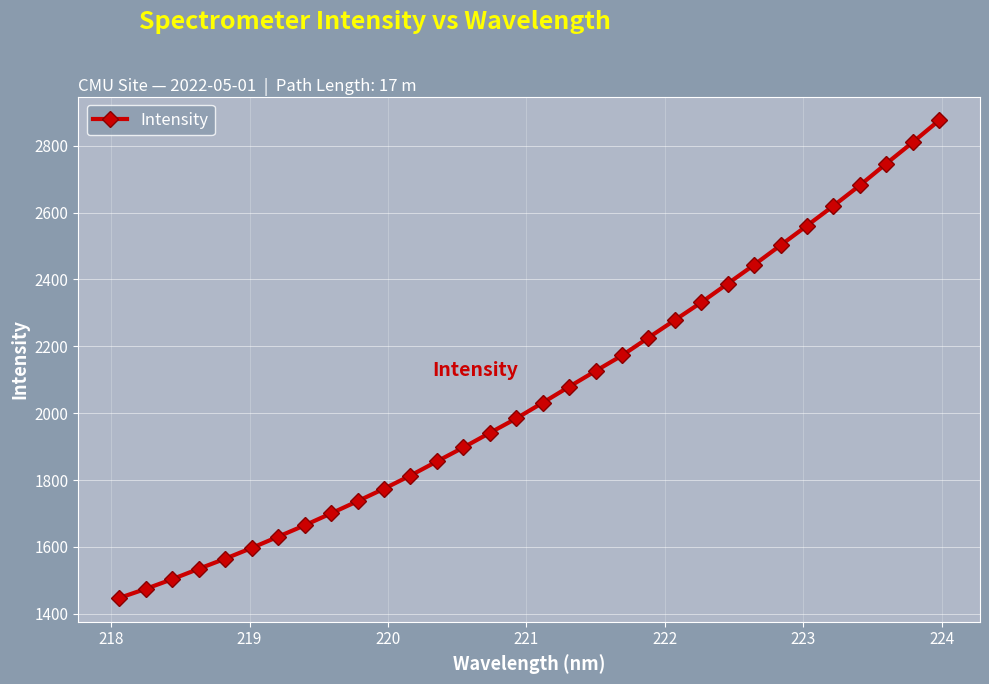

How many categories are shown in the chart?

32